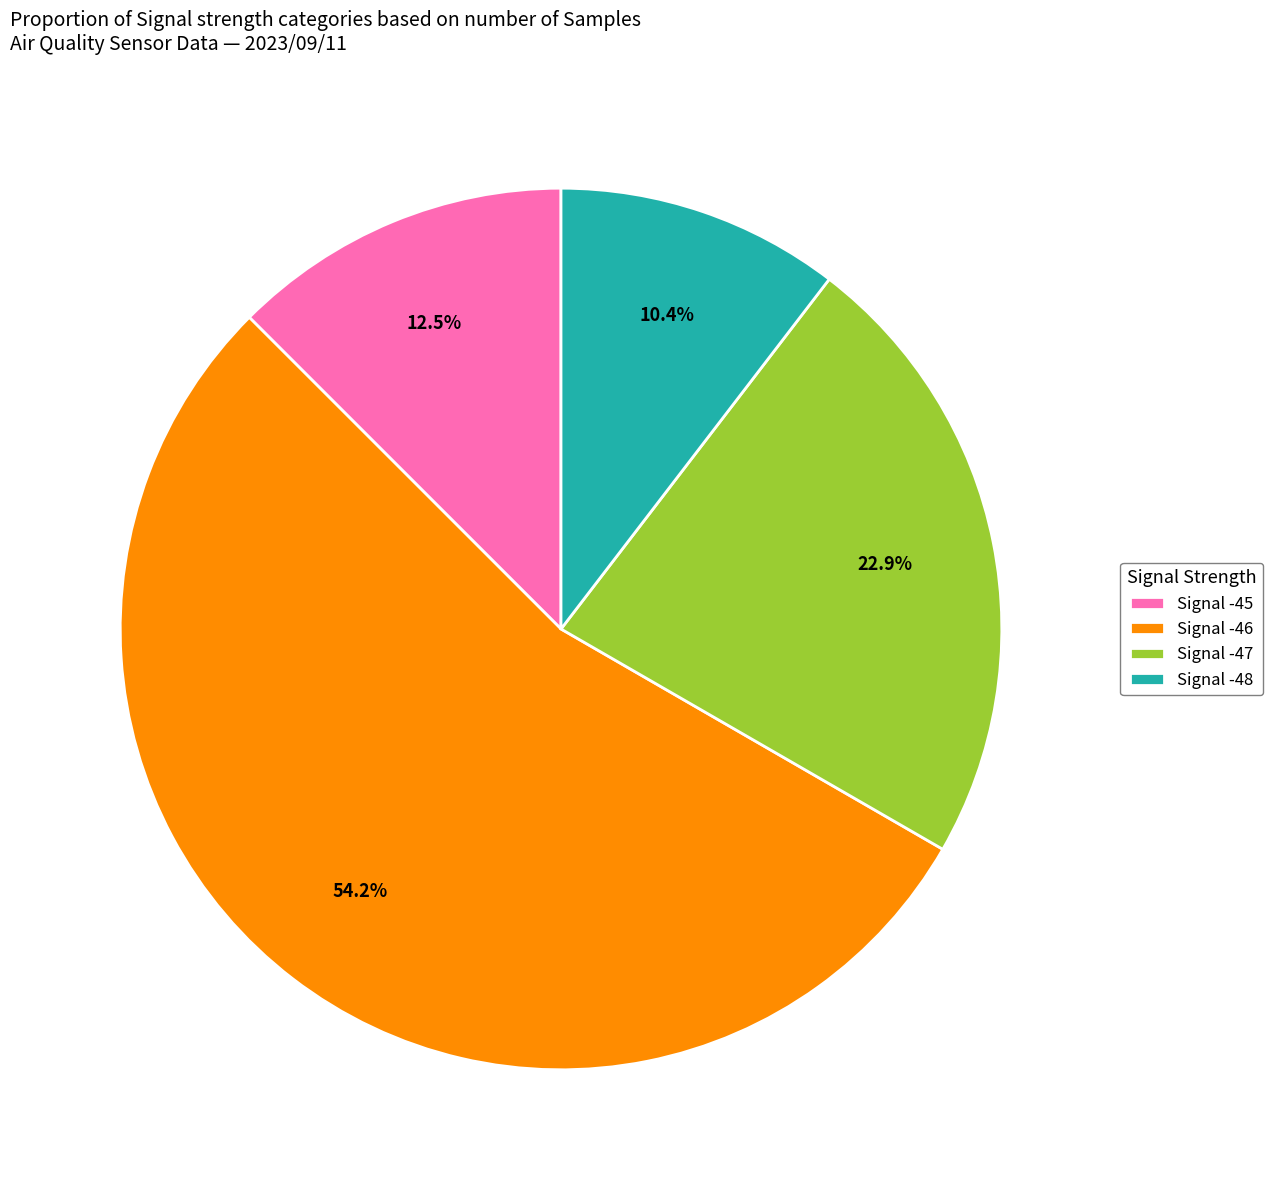

Rank the categories by value from highest to lowest.

Signal -46, Signal -47, Signal -45, Signal -48